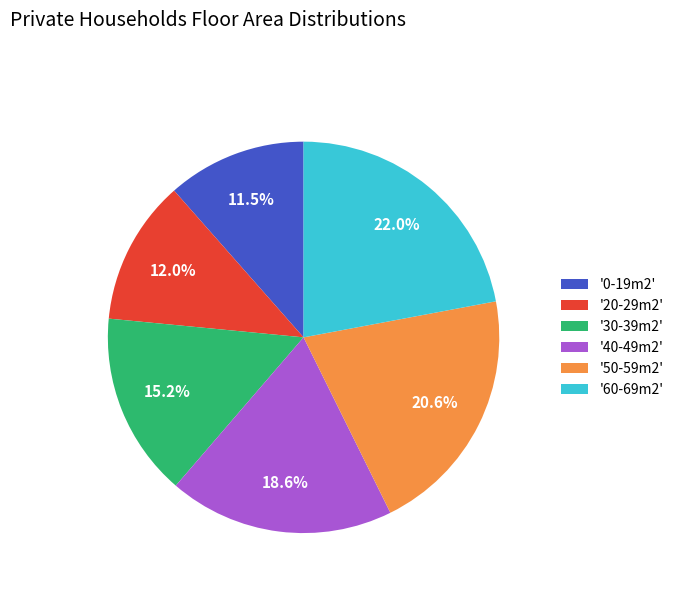

Count the number of slices in the pie.

6